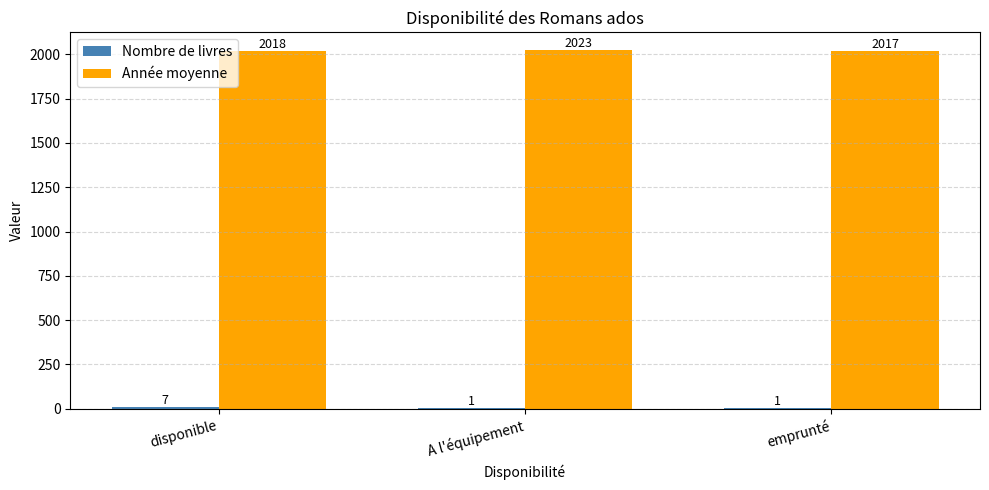

True or false: Année moyenne has a value of 2017.0 at emprunté.

True